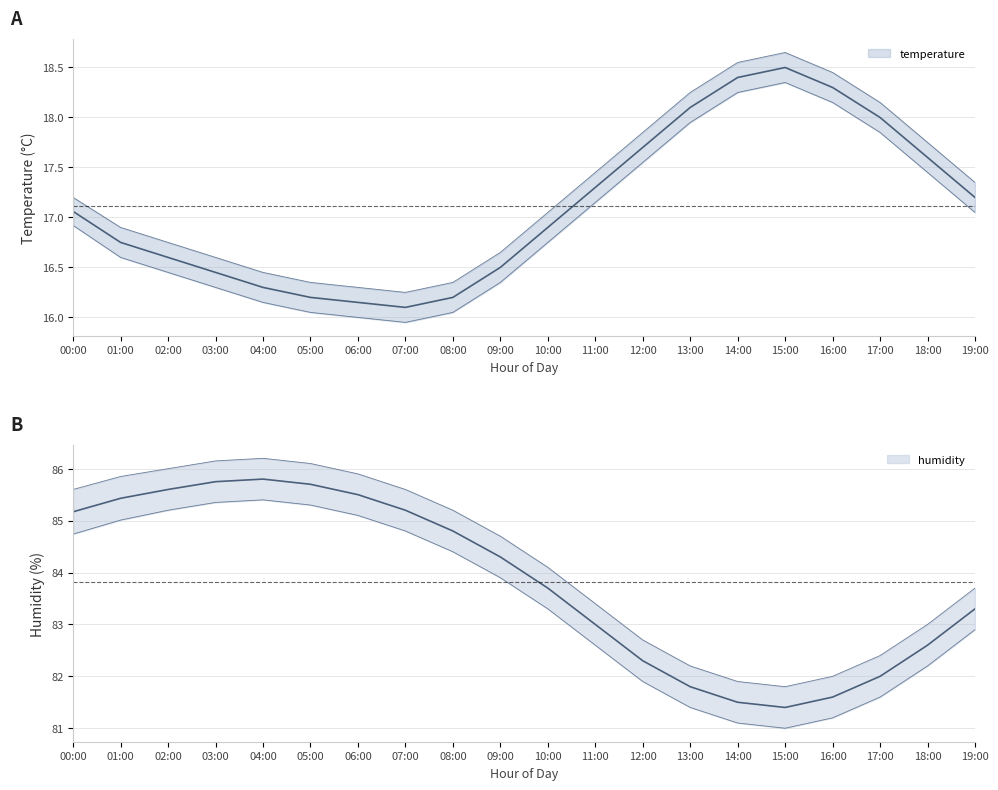

Reading left to right, what are all the values shown in this chart?

temperature: 00:00=17.1	01:00=16.8	02:00=16.6	03:00=16.4	04:00=16.3	05:00=16.2	06:00=16.1	07:00=16.1	08:00=16.2	09:00=16.5	10:00=16.9	11:00=17.3	12:00=17.7	13:00=18.1	14:00=18.4	15:00=18.5	16:00=18.3	17:00=18.0	18:00=17.6	19:00=17.2
temperature_upper: 00:00=17.2	01:00=16.9	02:00=16.8	03:00=16.6	04:00=16.4	05:00=16.4	06:00=16.3	07:00=16.2	08:00=16.4	09:00=16.6	10:00=17.1	11:00=17.4	12:00=17.9	13:00=18.2	14:00=18.6	15:00=18.6	16:00=18.4	17:00=18.1	18:00=17.8	19:00=17.4
temperature_lower: 00:00=16.9	01:00=16.6	02:00=16.4	03:00=16.3	04:00=16.1	05:00=16.1	06:00=16.0	07:00=15.9	08:00=16.1	09:00=16.4	10:00=16.8	11:00=17.1	12:00=17.6	13:00=17.9	14:00=18.2	15:00=18.4	16:00=18.1	17:00=17.9	18:00=17.4	19:00=17.1
humidity: 00:00=85.2	01:00=85.4	02:00=85.6	03:00=85.8	04:00=85.8	05:00=85.7	06:00=85.5	07:00=85.2	08:00=84.8	09:00=84.3	10:00=83.7	11:00=83.0	12:00=82.3	13:00=81.8	14:00=81.5	15:00=81.4	16:00=81.6	17:00=82.0	18:00=82.6	19:00=83.3
humidity_upper: 00:00=85.6	01:00=85.8	02:00=86.0	03:00=86.2	04:00=86.2	05:00=86.1	06:00=85.9	07:00=85.6	08:00=85.2	09:00=84.7	10:00=84.1	11:00=83.4	12:00=82.7	13:00=82.2	14:00=81.9	15:00=81.8	16:00=82.0	17:00=82.4	18:00=83.0	19:00=83.7
humidity_lower: 00:00=84.7	01:00=85.0	02:00=85.2	03:00=85.3	04:00=85.4	05:00=85.3	06:00=85.1	07:00=84.8	08:00=84.4	09:00=83.9	10:00=83.3	11:00=82.6	12:00=81.9	13:00=81.4	14:00=81.1	15:00=81.0	16:00=81.2	17:00=81.6	18:00=82.2	19:00=82.9